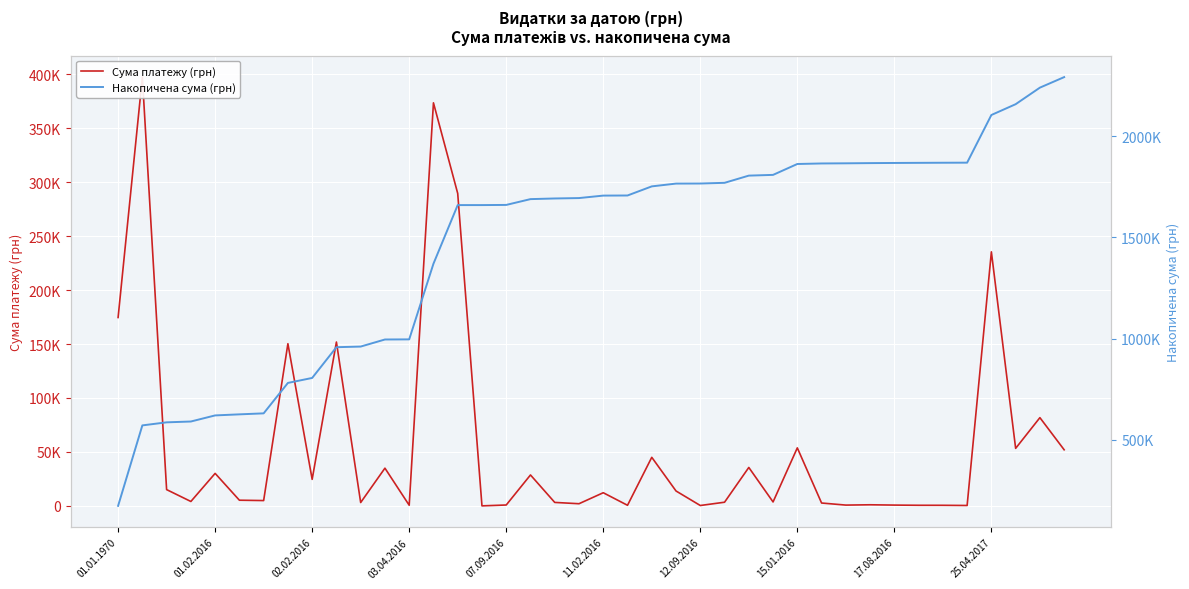

At which category is the sum across all series the highest?

39